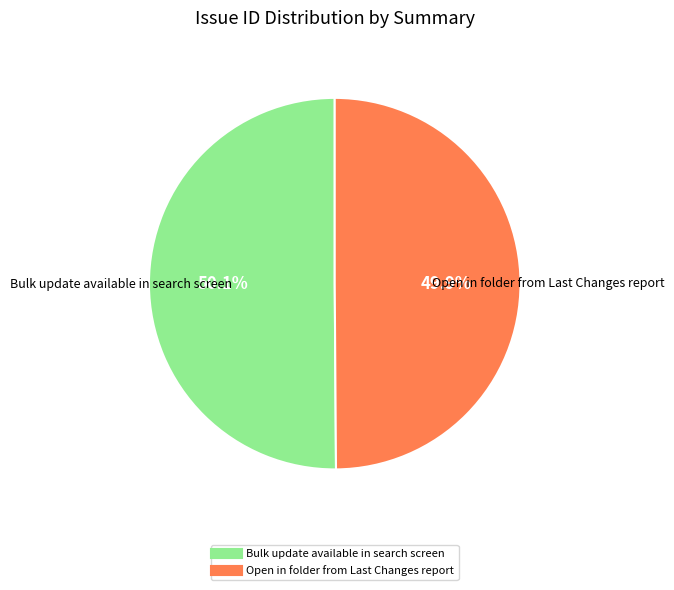

Is there any slice that represents more than half of the pie?

Yes